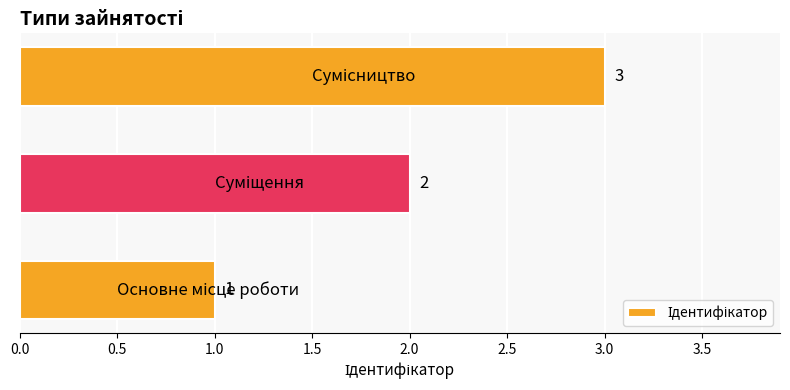

How many values are between 1 and 3?

3